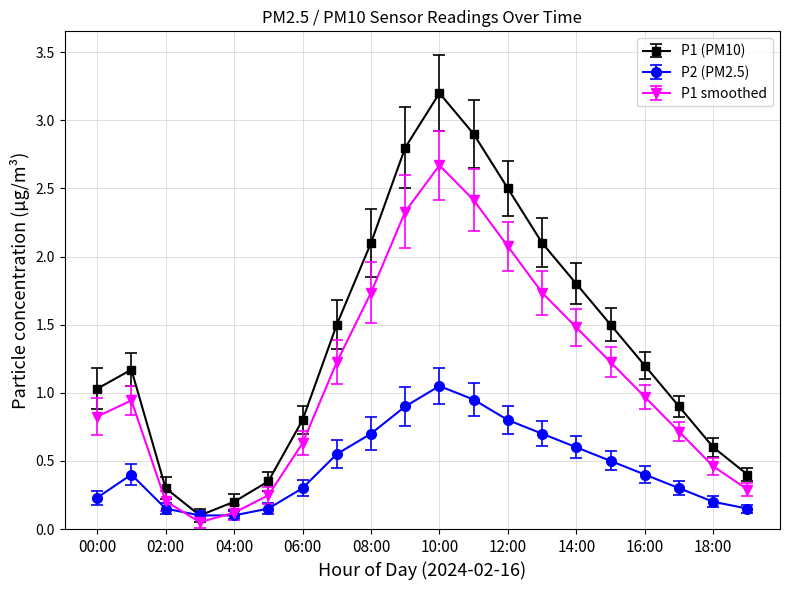

What is the maximum value shown in the chart?

3.2